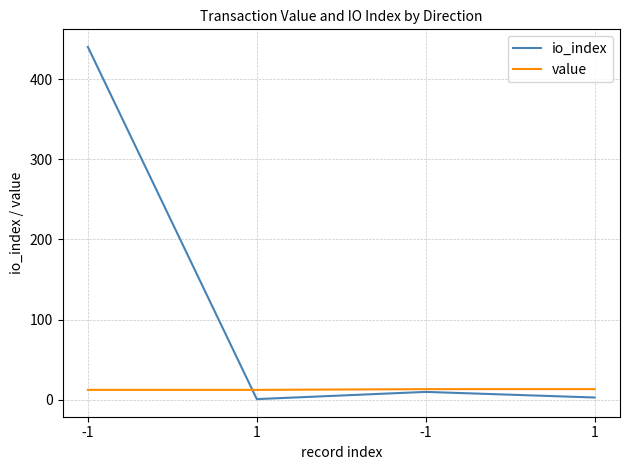

How many lines are shown in the chart?

2